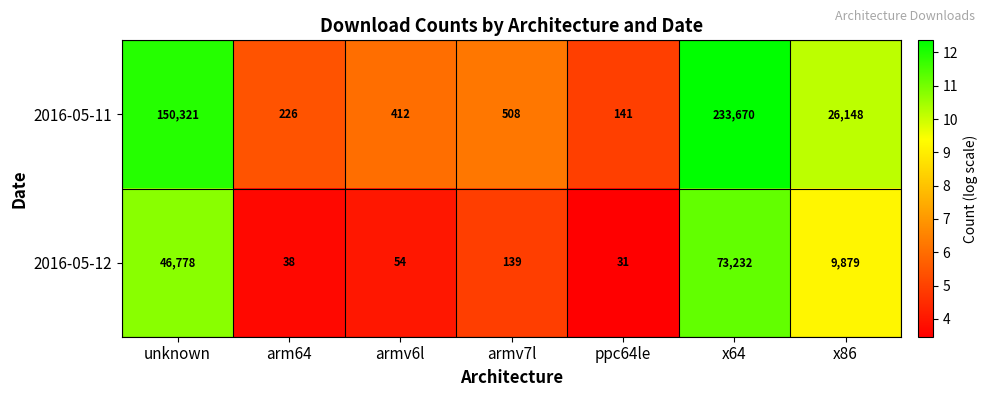

What is the difference between the second highest and minimum values in the 2016-05-11 series?

150180